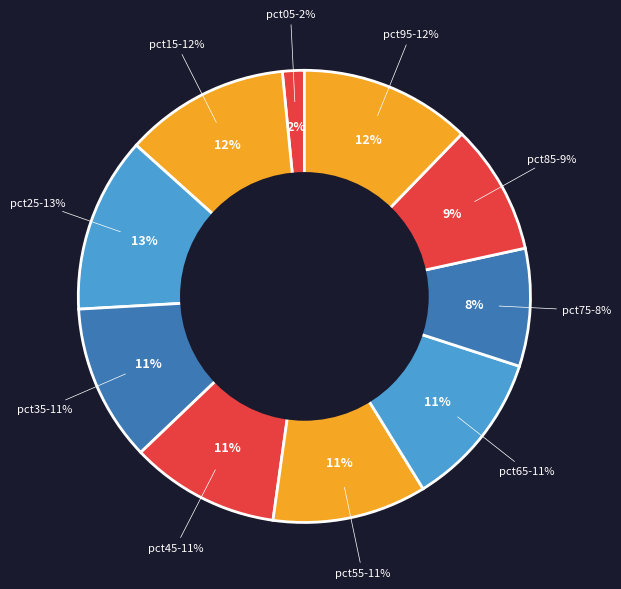

To the nearest percent, what percentage of the pie is pct15?

12%